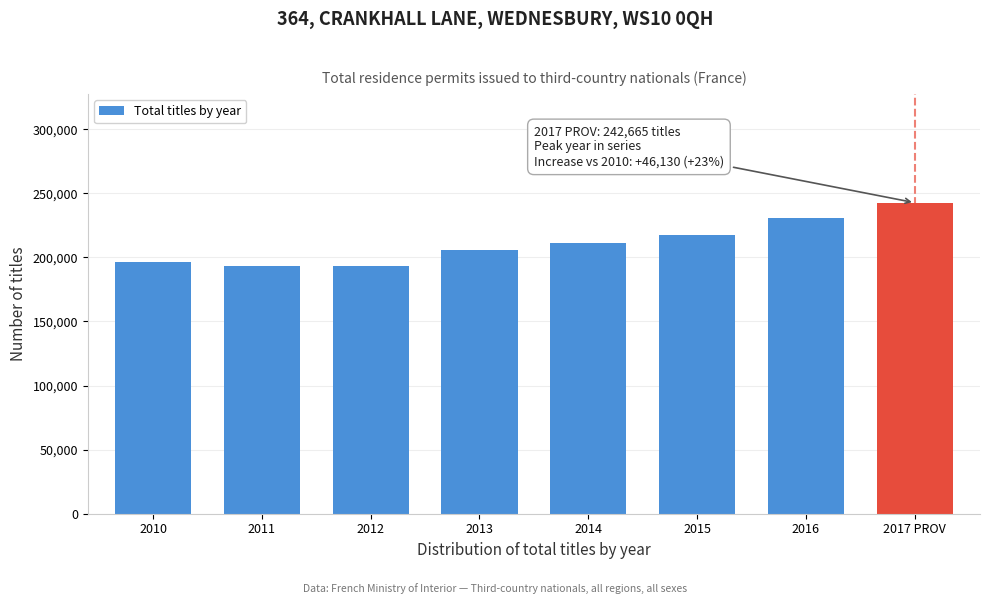

Between 2010 and 2015, which is larger?

2015